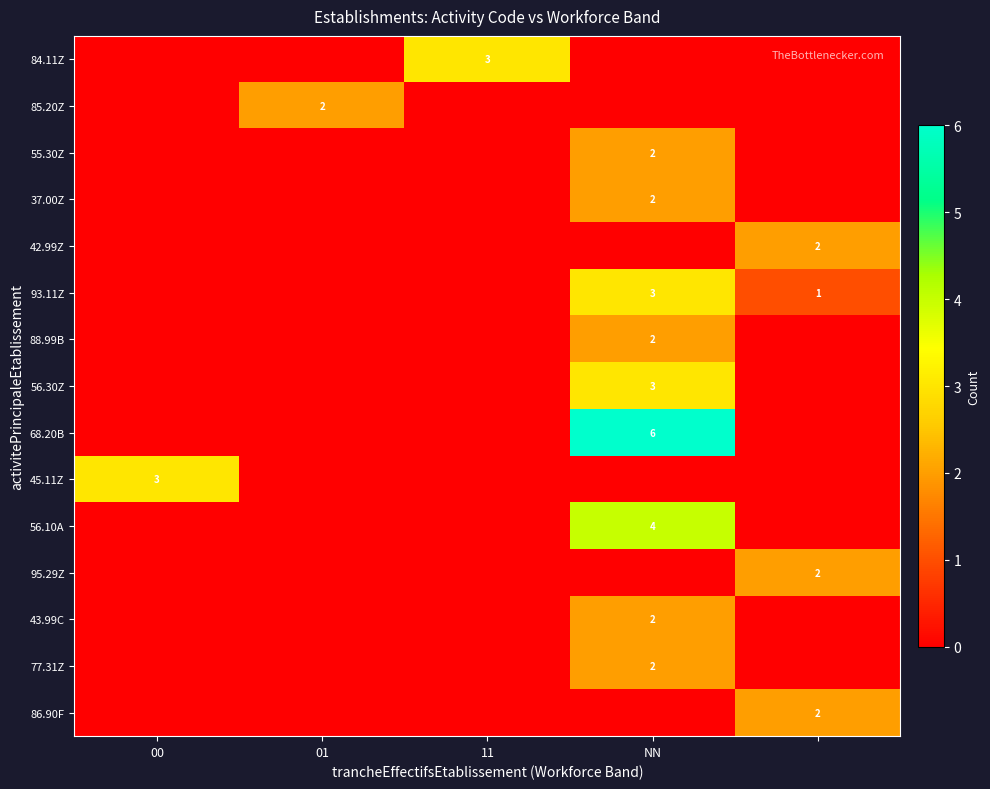

True or false: 88.99B has a value of 3 at NN.

False